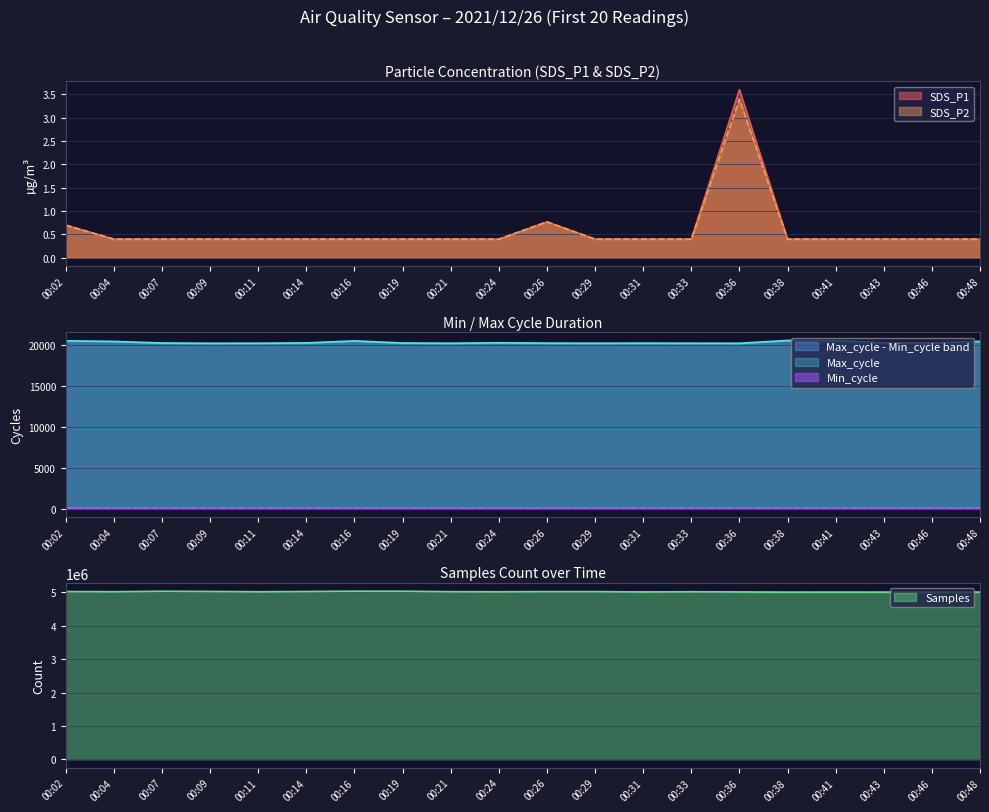

The value of SDS_P2 at 00:43 is 0.4. True or false?

True